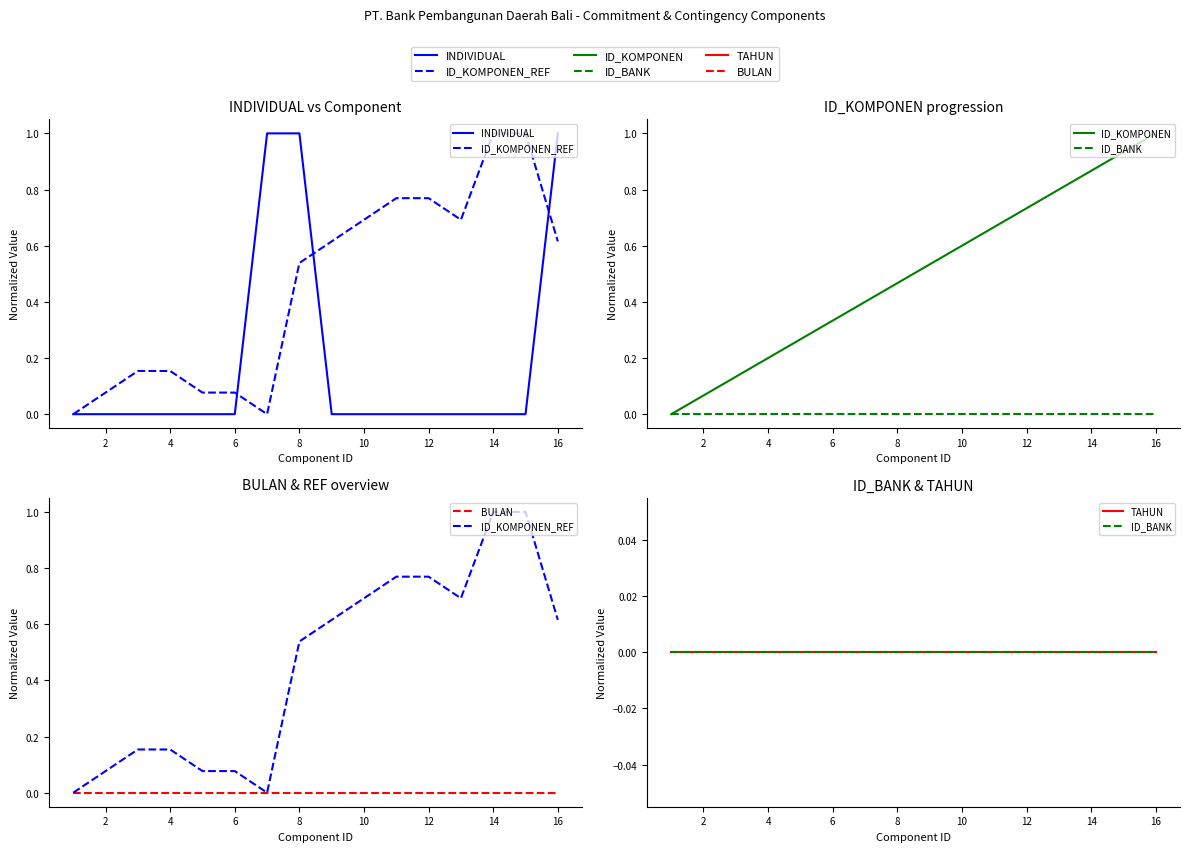

Reading right to left, what are all the values shown in this chart?

INDIVIDUAL: 1.0	0.0	0.0	0.0	0.0	0.0	0.0	0.0	1.0	1.0	0.0	0.0	0.0	0.0	0.0	0.0
ID_KOMPONEN_REF: 0.6	1.0	1.0	0.7	0.8	0.8	0.7	0.6	0.5	0.0	0.1	0.1	0.2	0.2	0.1	0.0
ID_KOMPONEN: 1.0	0.9	0.9	0.8	0.7	0.7	0.6	0.5	0.5	0.4	0.3	0.3	0.2	0.1	0.1	0.0
ID_BANK: 0.0	0.0	0.0	0.0	0.0	0.0	0.0	0.0	0.0	0.0	0.0	0.0	0.0	0.0	0.0	0.0
BULAN: 0.0	0.0	0.0	0.0	0.0	0.0	0.0	0.0	0.0	0.0	0.0	0.0	0.0	0.0	0.0	0.0
TAHUN: 0.0	0.0	0.0	0.0	0.0	0.0	0.0	0.0	0.0	0.0	0.0	0.0	0.0	0.0	0.0	0.0